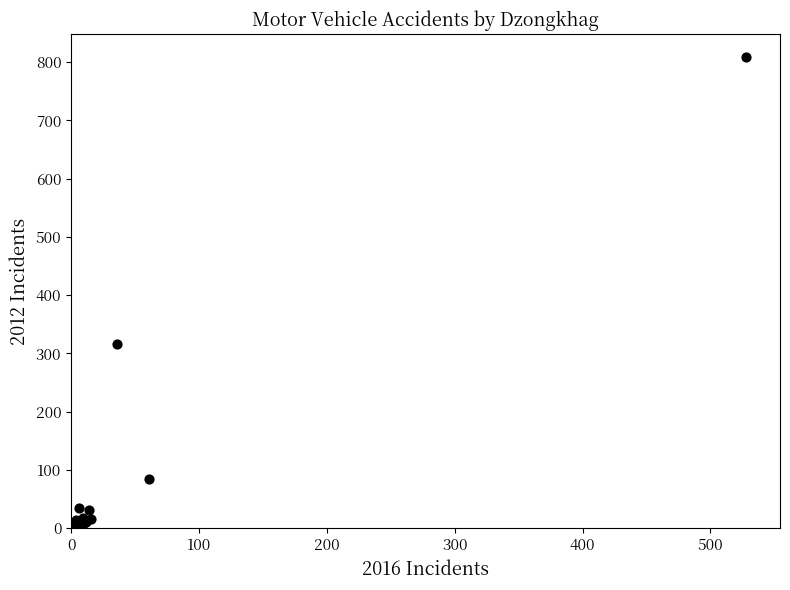

What Y value in the scatter plot is closest to 405?

317